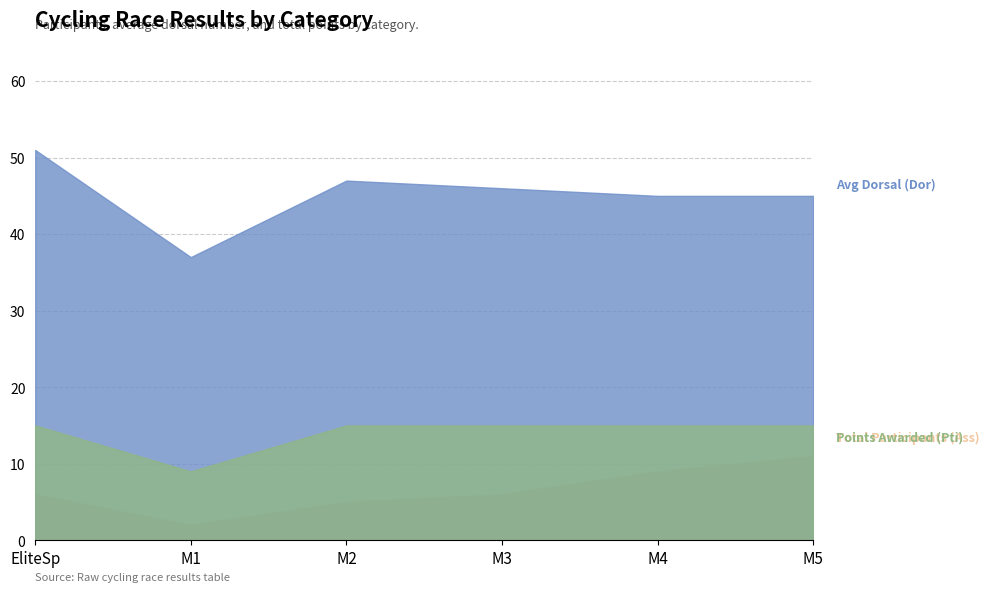

Rank the series at M3 from highest to lowest value.

Avg Dorsal (Dor), Points Awarded (Pti), Total Participants (Ass)